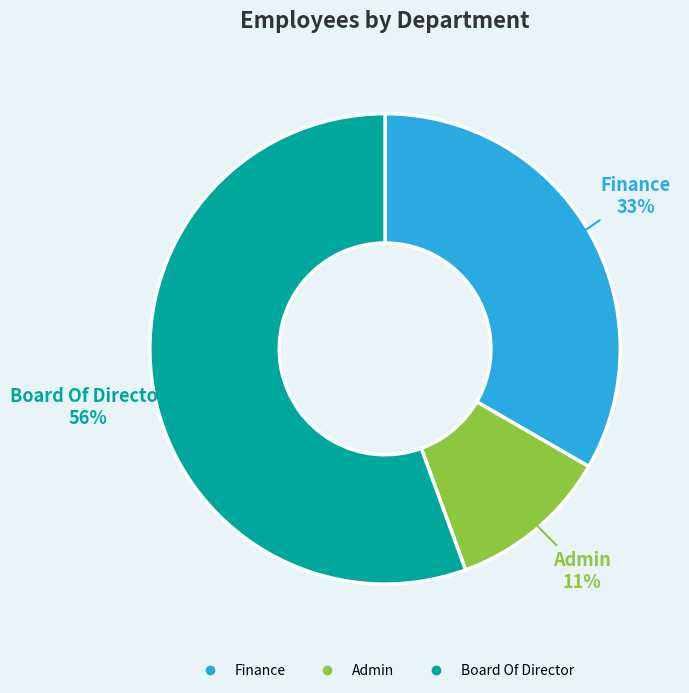

Is it true that Admin is 23% of the pie?

False